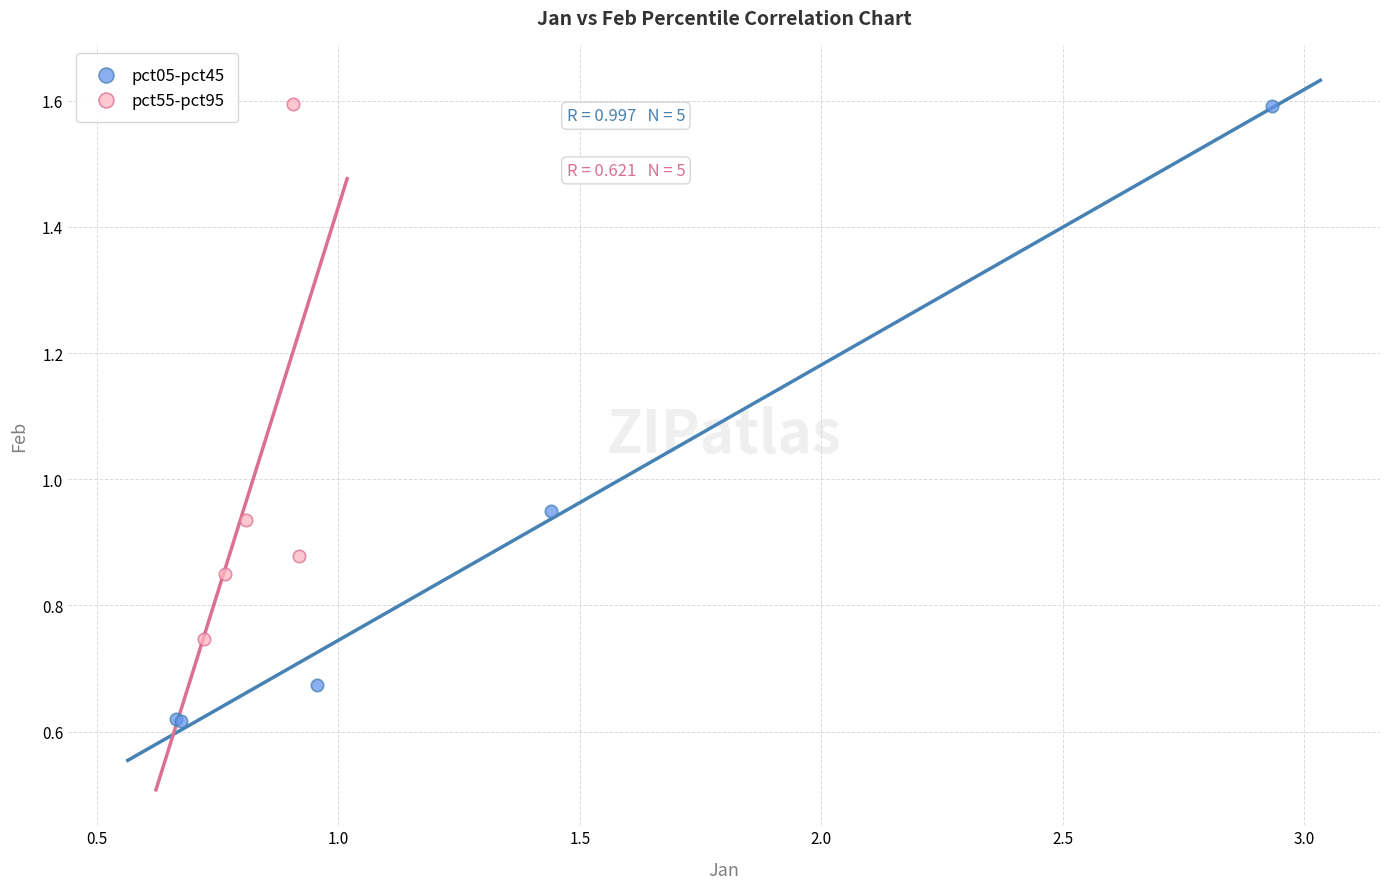

Which series contains the lowest Y value?

pct05-pct45